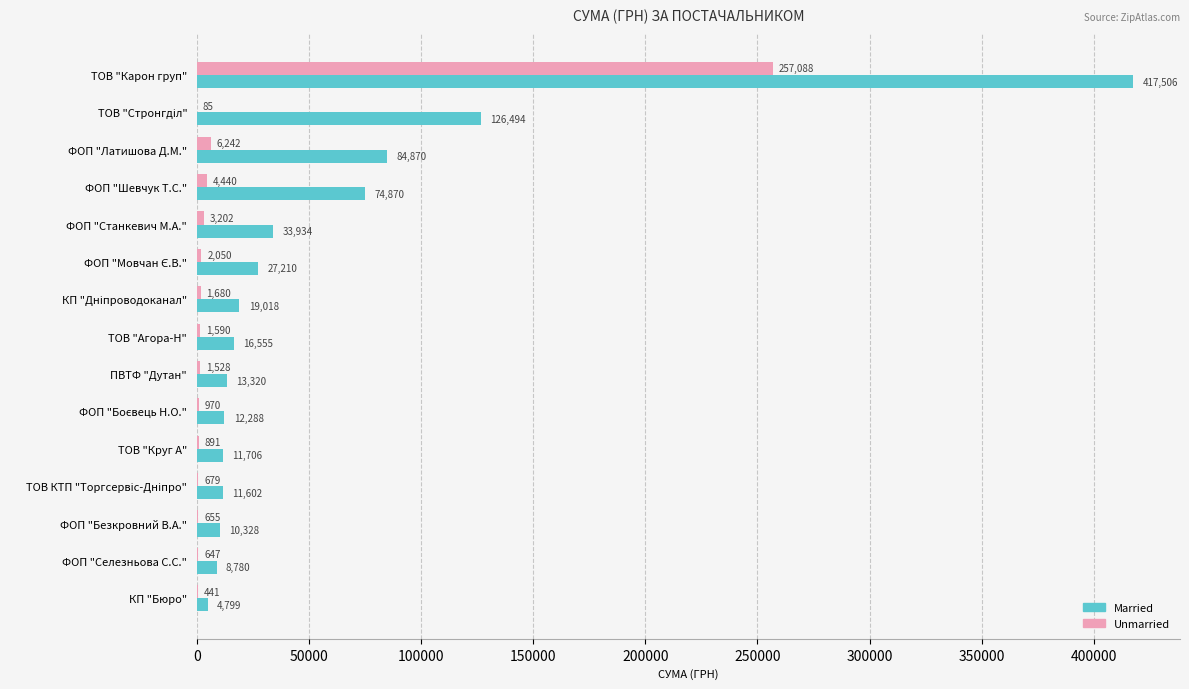

Read the Married value at ТОВ "Карон груп".

417505.7